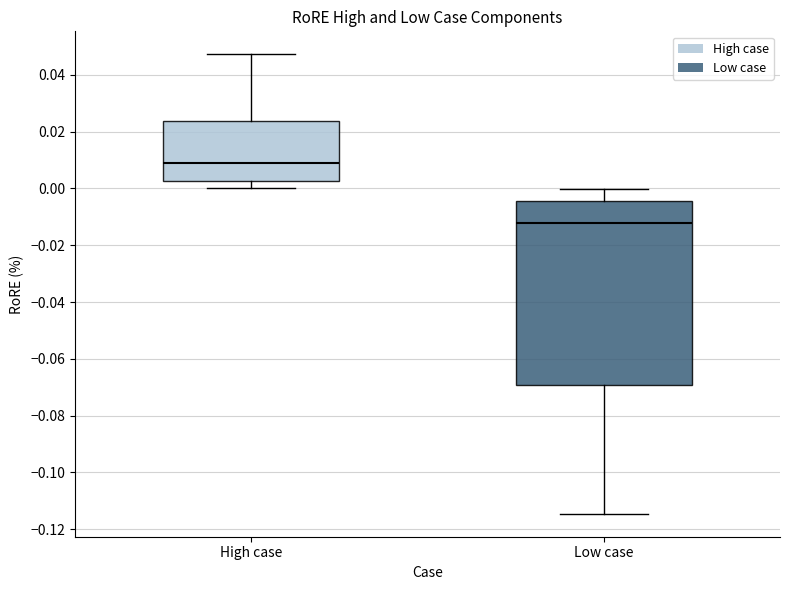

Comparing the boxes themselves (not the whiskers), which one is the tallest?

Low case